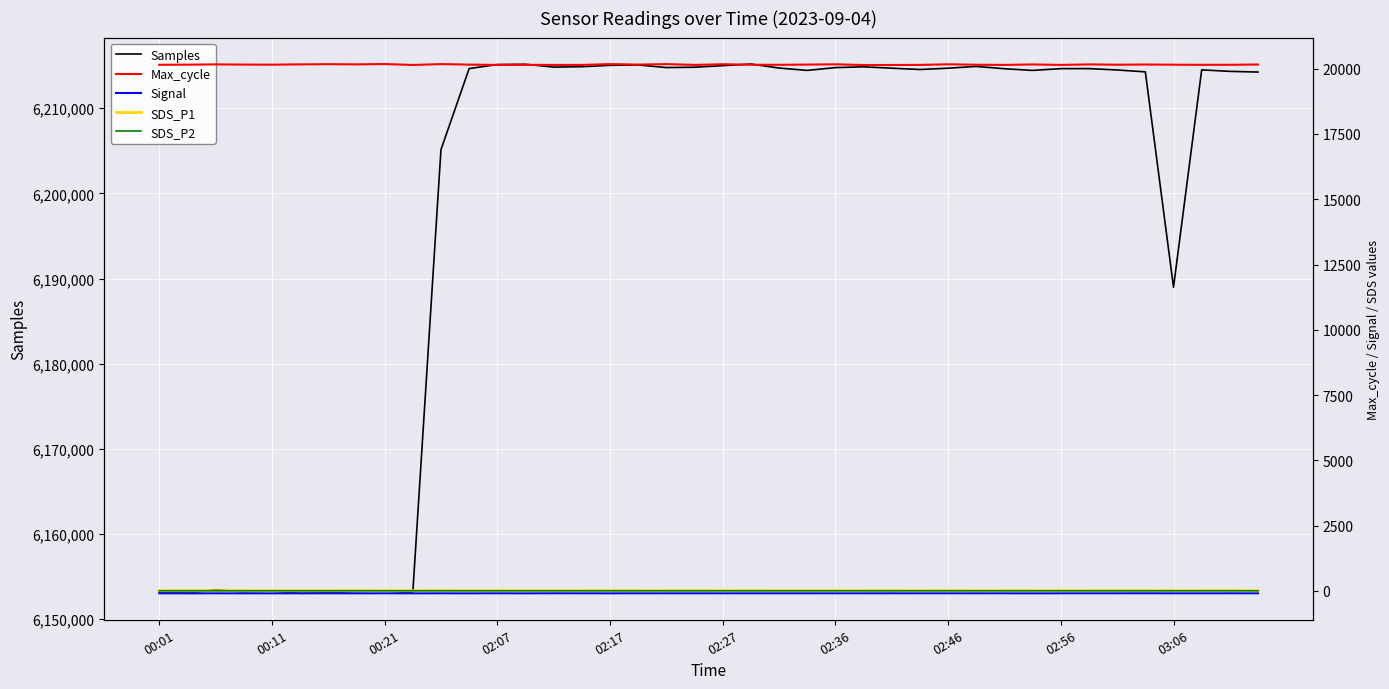

True or false: SDS_P2 and Samples cross at least once.

False